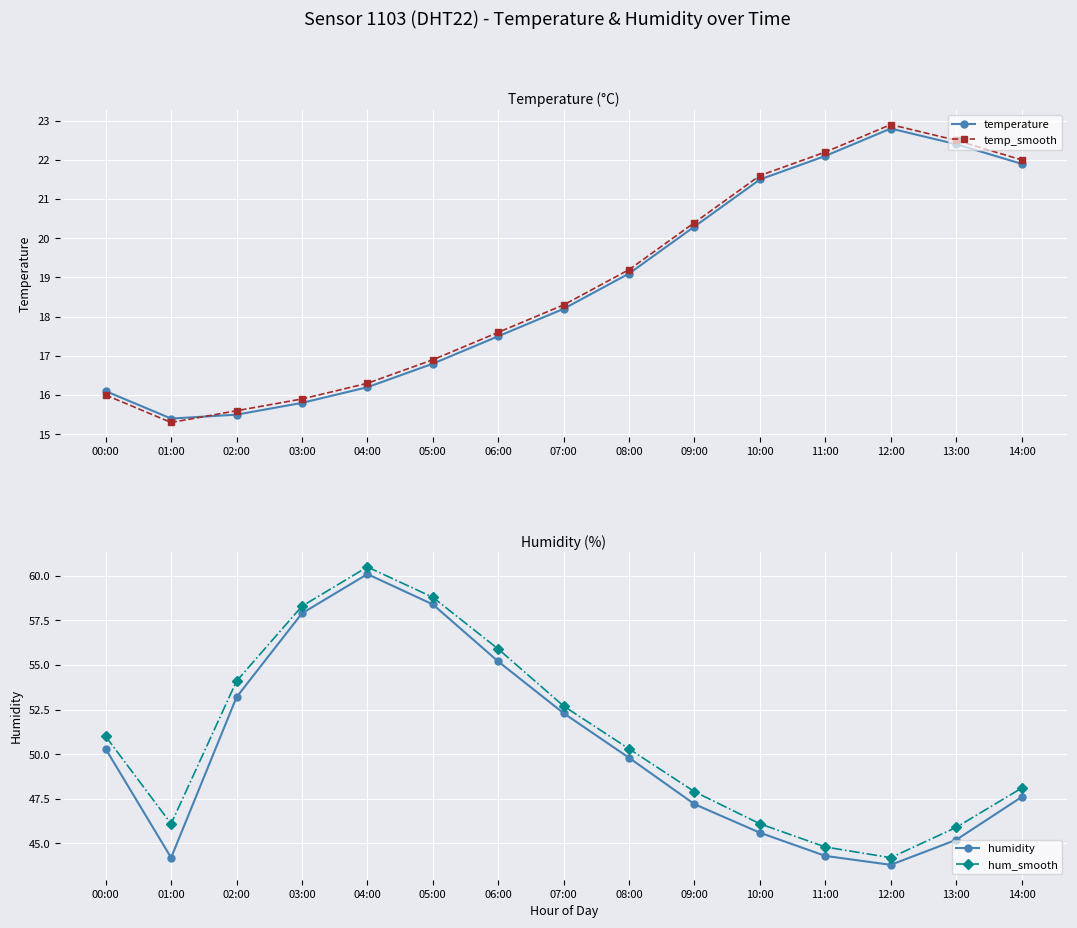

Where is humidity nearest to the value 51?

00:00